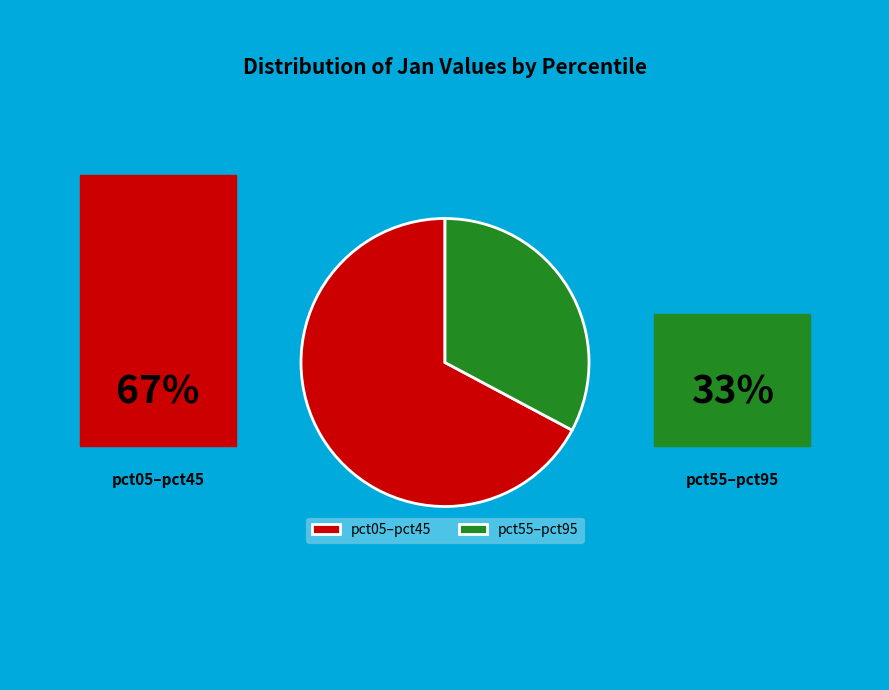

Is there any slice that represents more than half of the pie?

Yes